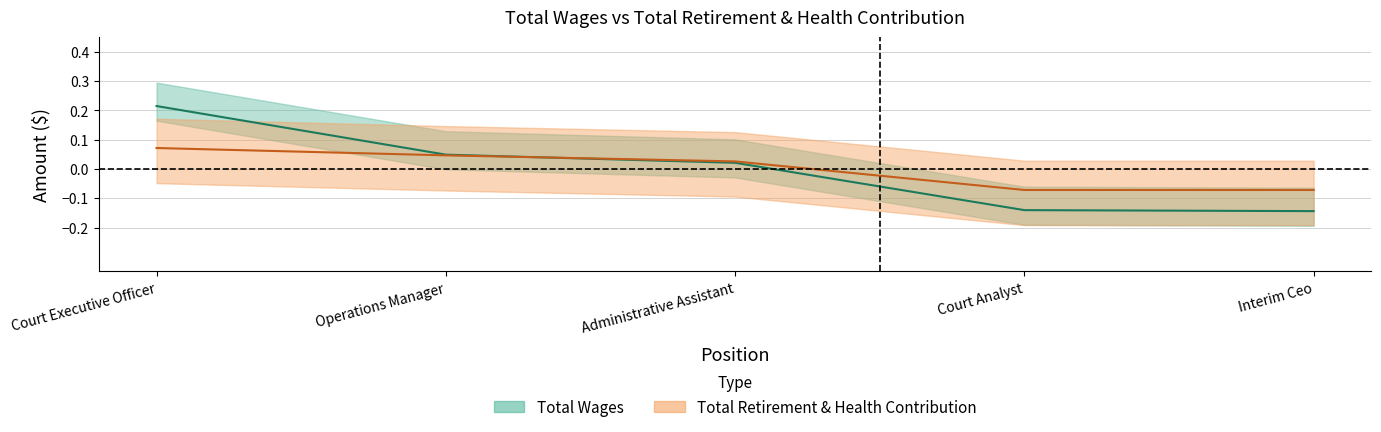

Which series has the largest range (max minus min)?

Total Wages